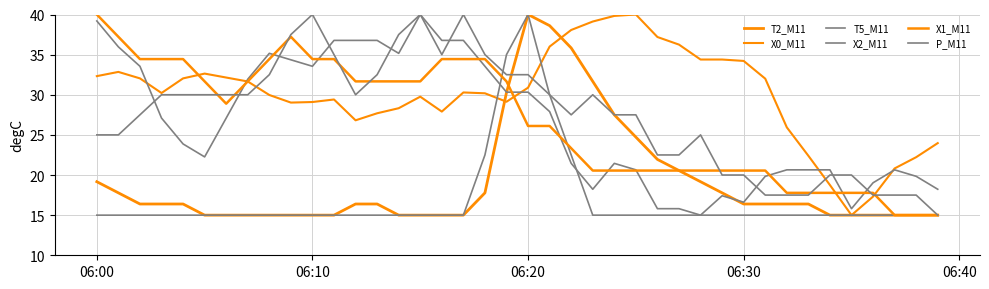

Does the chart display data point markers on the line(s)?

No